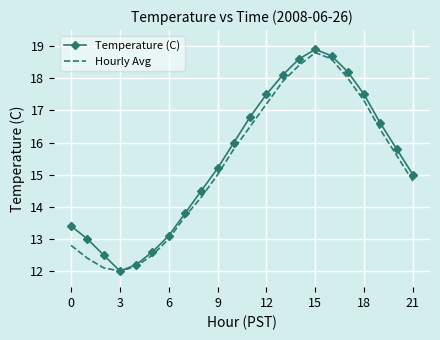

What is the minimum value shown in the chart?

12.0